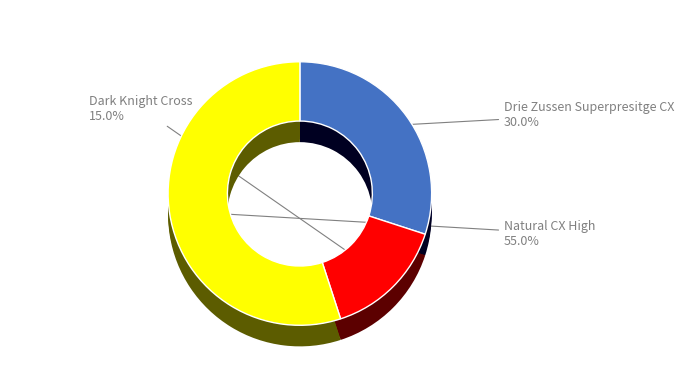

To the nearest percent, what is the average slice percentage?

33%